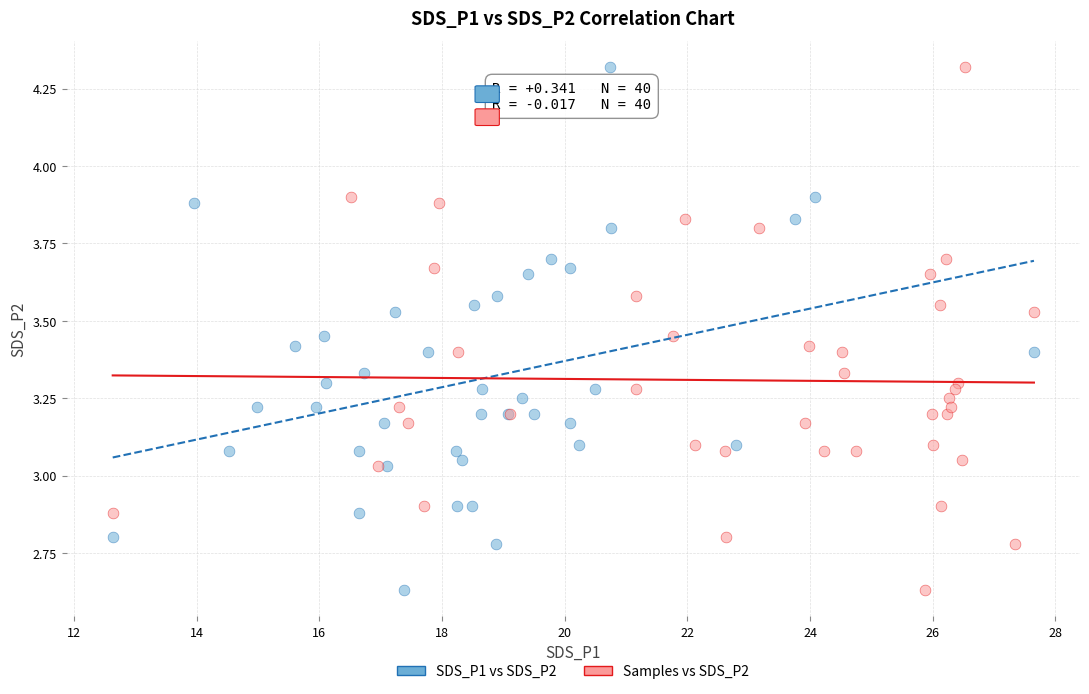

What are all the series names shown in the legend?

SDS_P1 vs SDS_P2, Samples vs SDS_P2